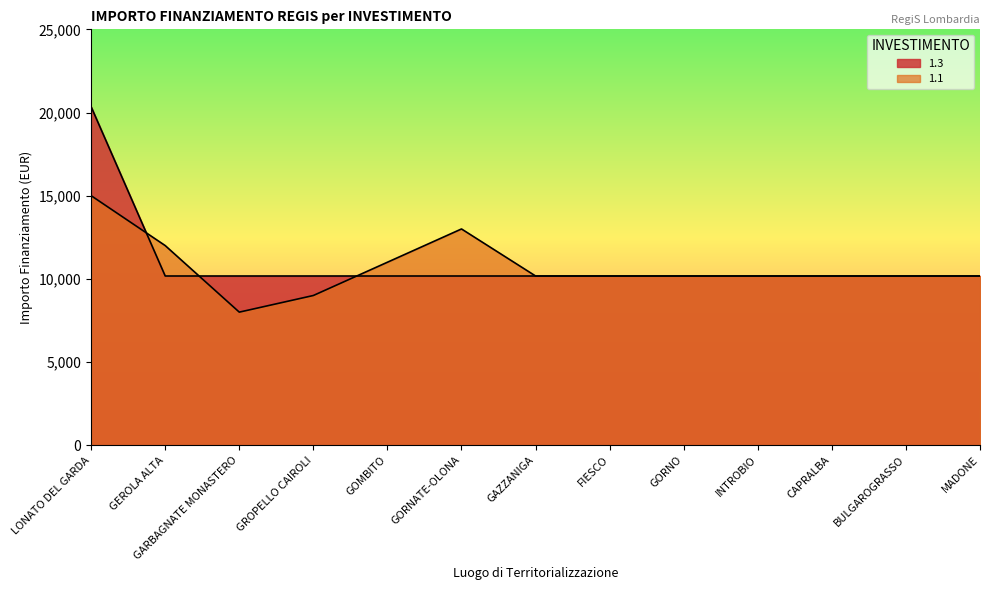

Which series has the largest range (max minus min)?

1.3